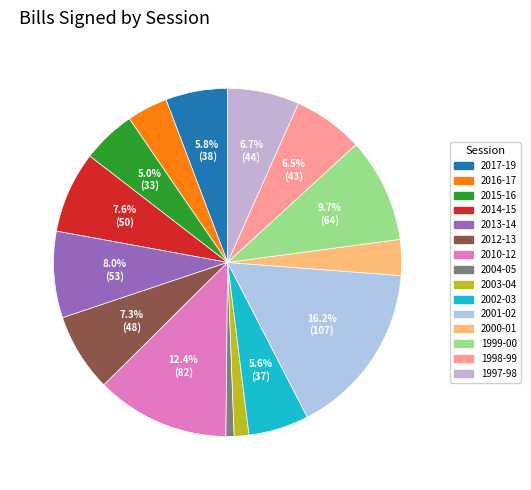

How many slices are in this pie chart?

15